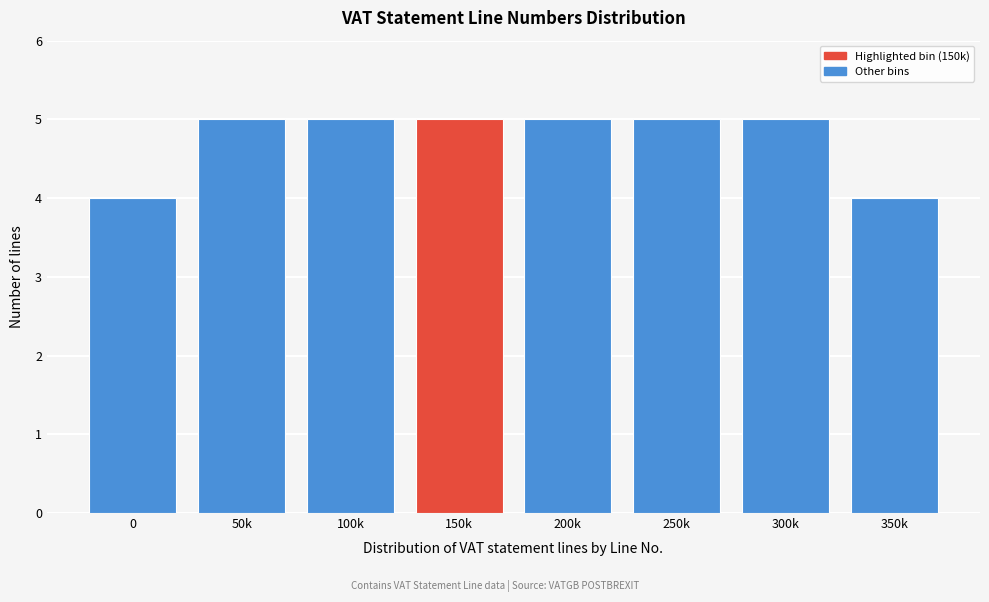

Reading left to right, transcribe all the data shown in this chart.

0=4	50k=5	100k=5	150k=5	200k=5	250k=5	300k=5	350k=4